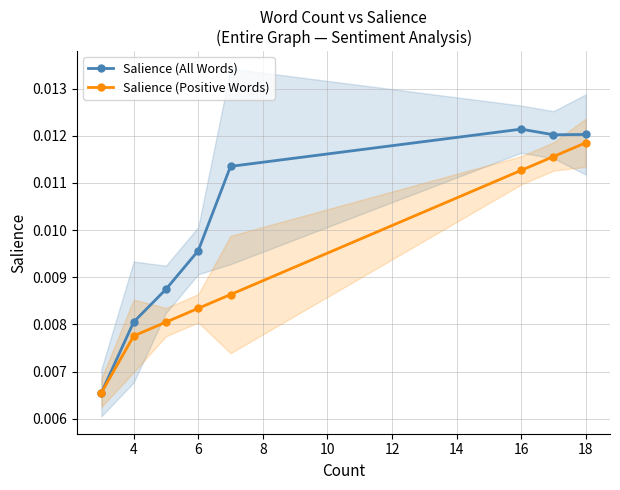

True or false: Salience (All Words) has more than 2 interior local peaks.

False